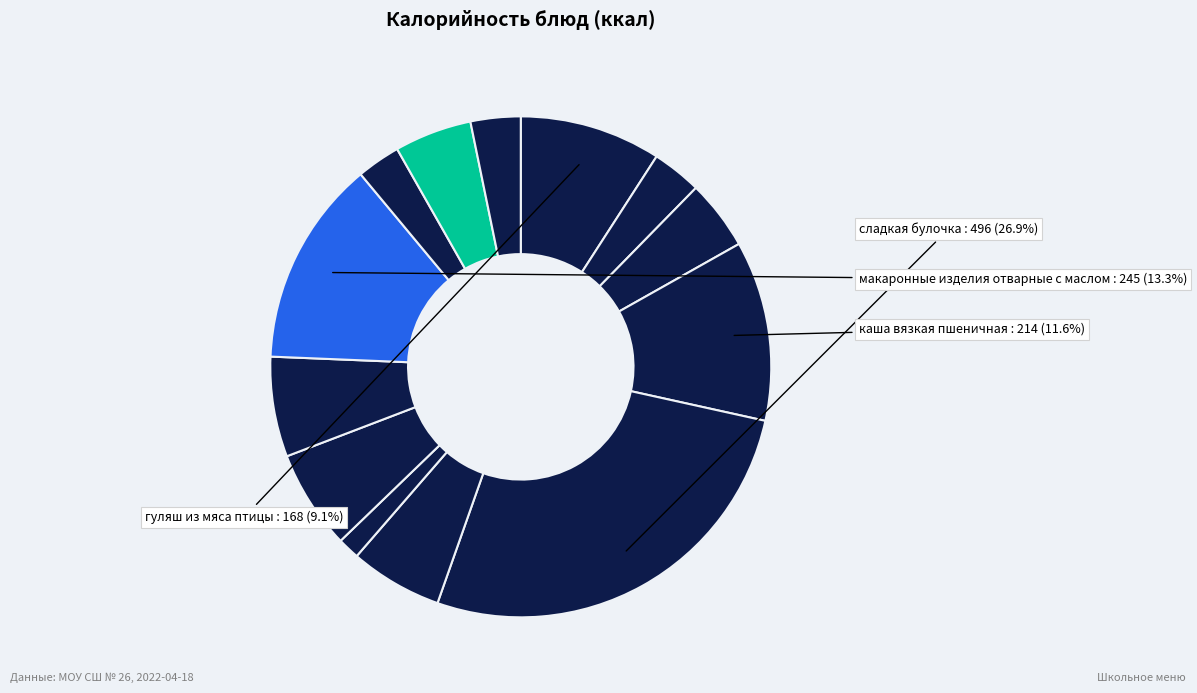

How many slices are in this pie chart?

13